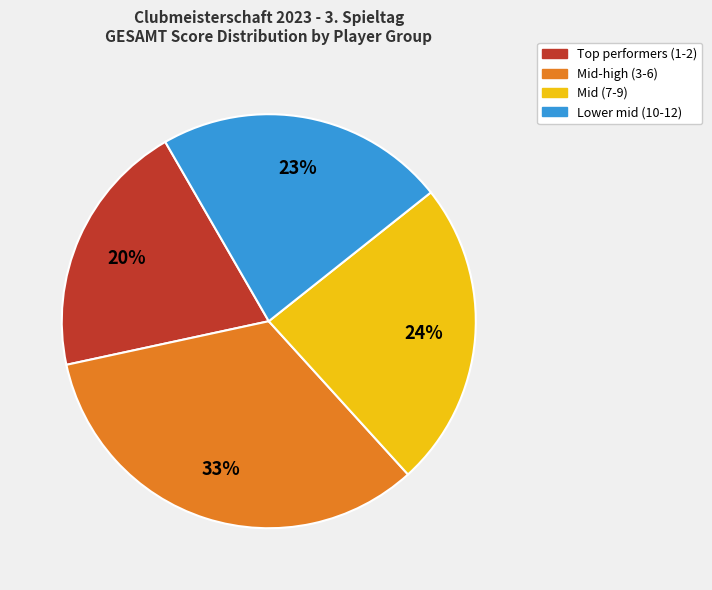

To the nearest percent, what is the difference between the largest and smallest slice percentages?

13%